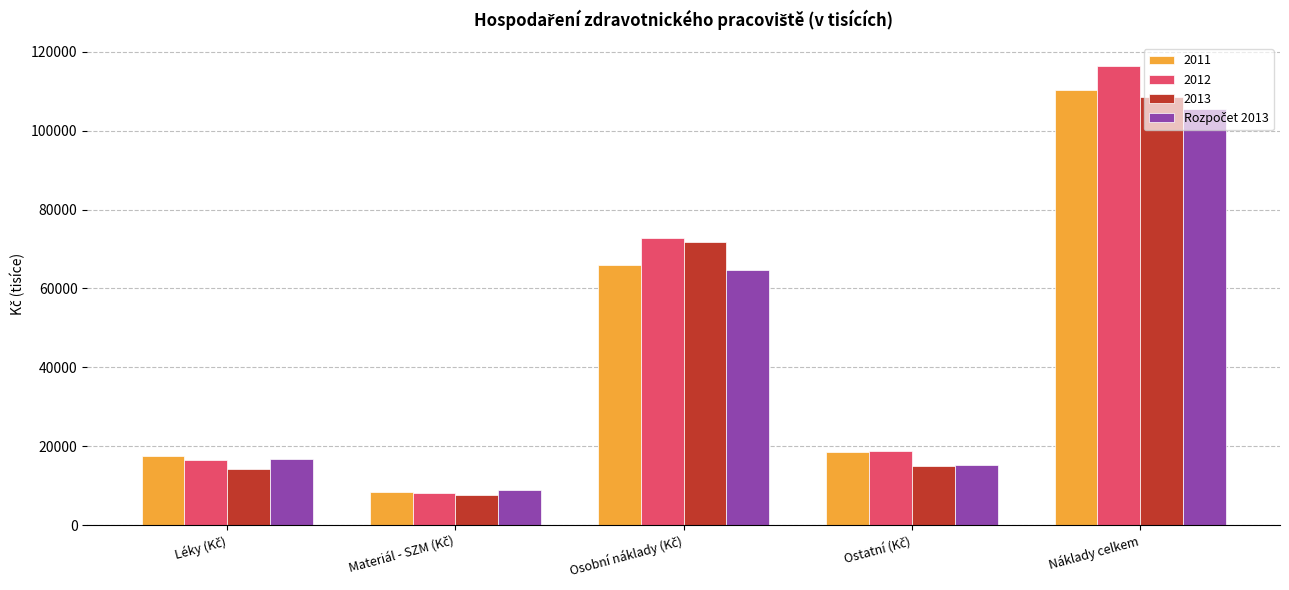

How many series are shown in this chart?

4